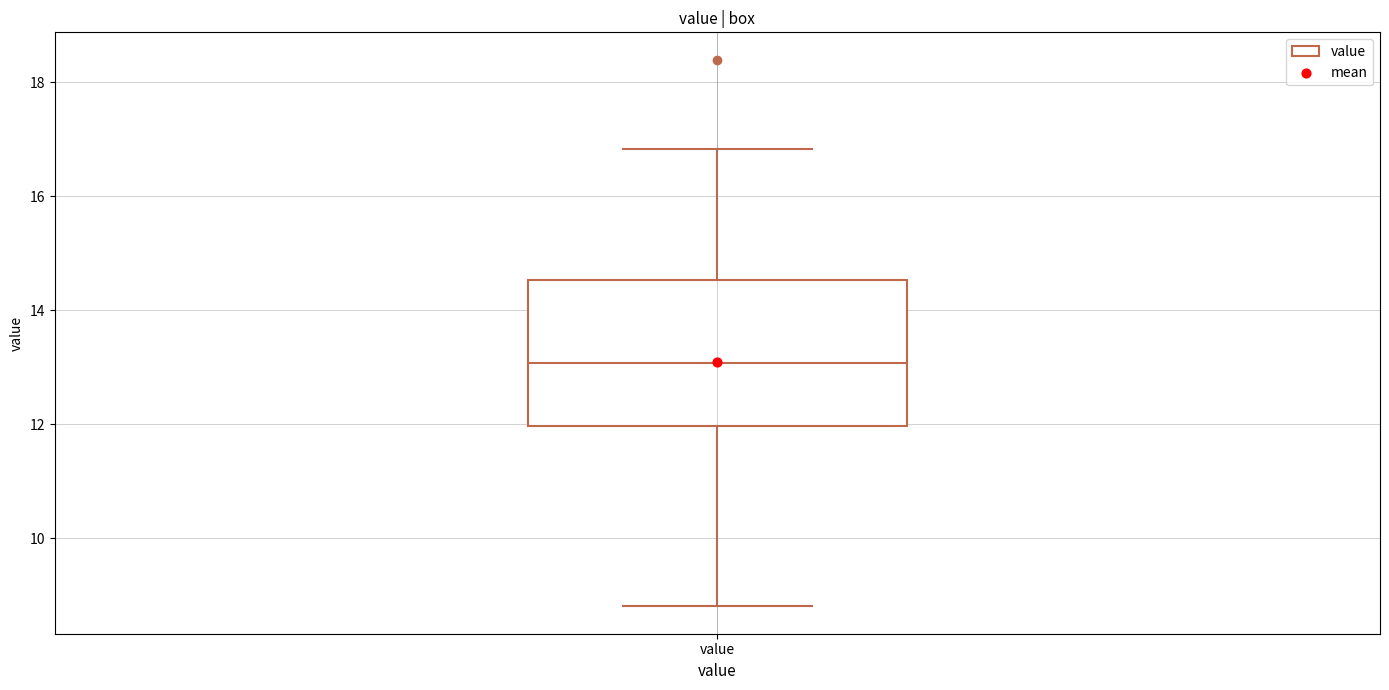

Where is the lower edge of the box for value on the y-axis? The values are not printed on the chart, so give them approximately, as read against the axis.

12.0